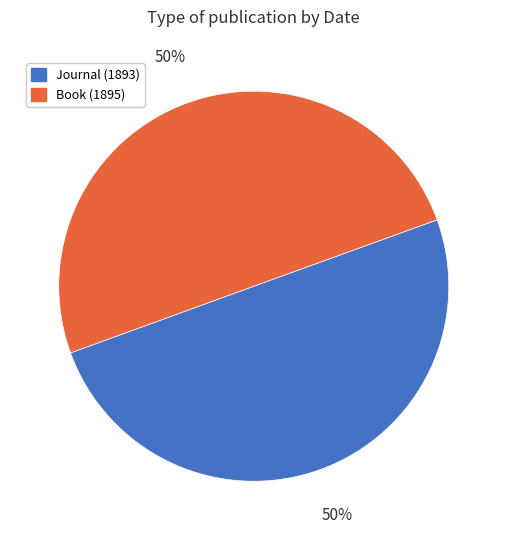

Is it true that Journal (1893) is 59% of the pie?

False